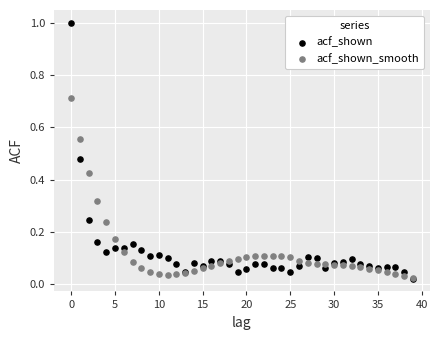

What are all the series names shown in the legend?

acf_shown, acf_shown_smooth